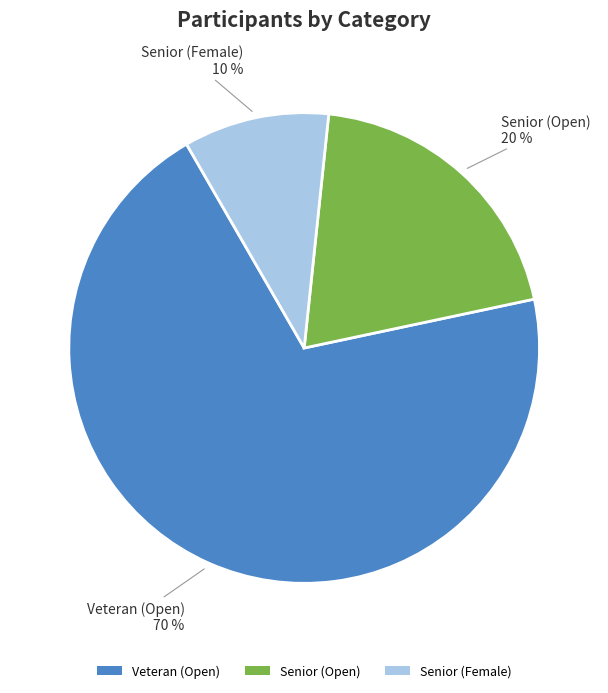

Count the number of slices in the pie.

3